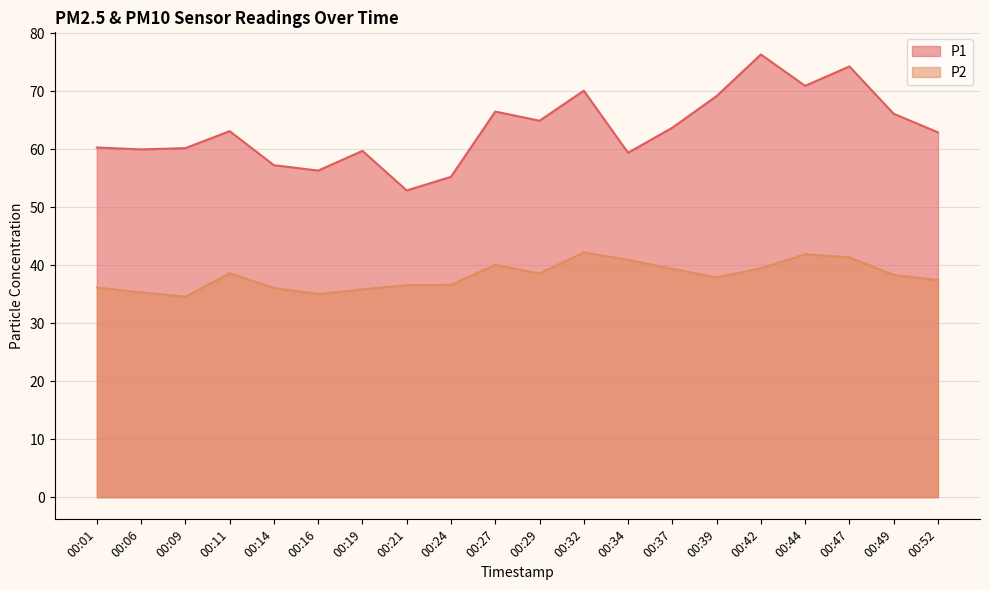

What is the value of the P2 point at the 8th from the left?

36.6